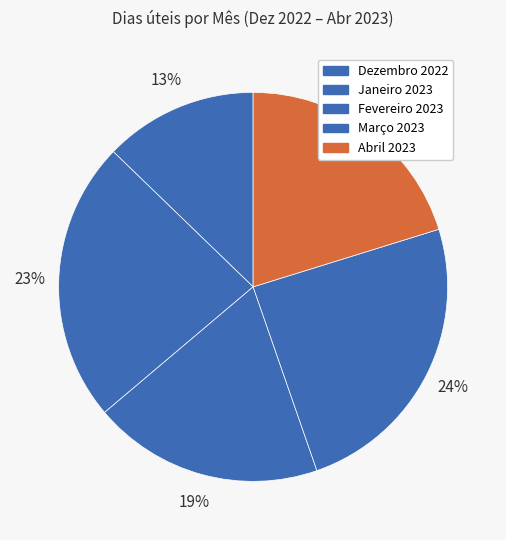

Rank the categories by value from highest to lowest.

Março 2023, Janeiro 2023, Abril 2023, Fevereiro 2023, Dezembro 2022